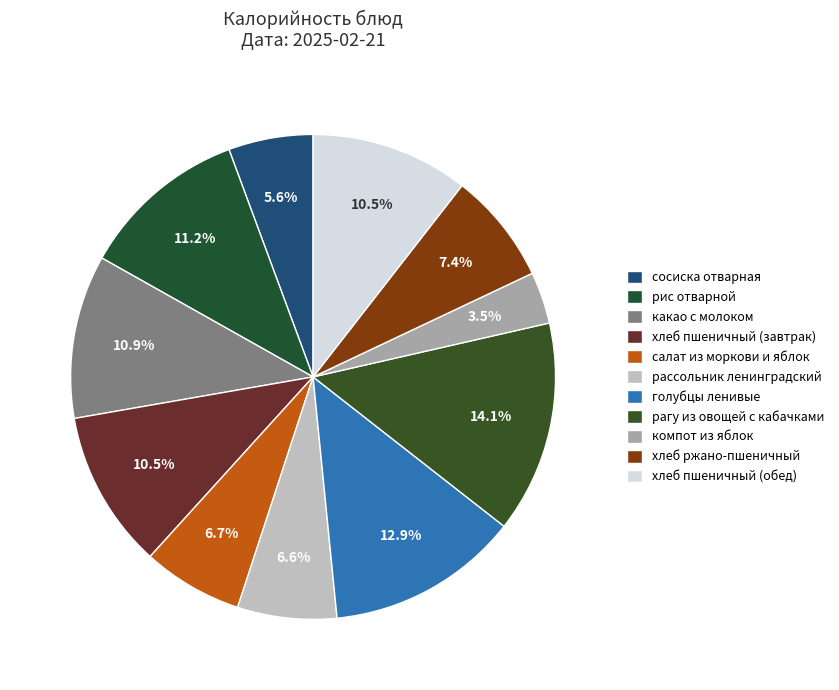

Which slice is the largest?

рагу из овощей с кабачками